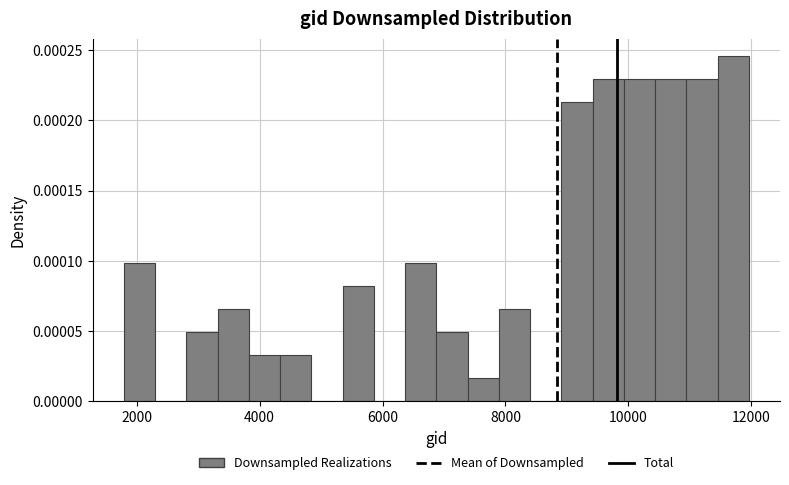

Read against the x-axis, roughly where is the centre of the tallest bar?

11800